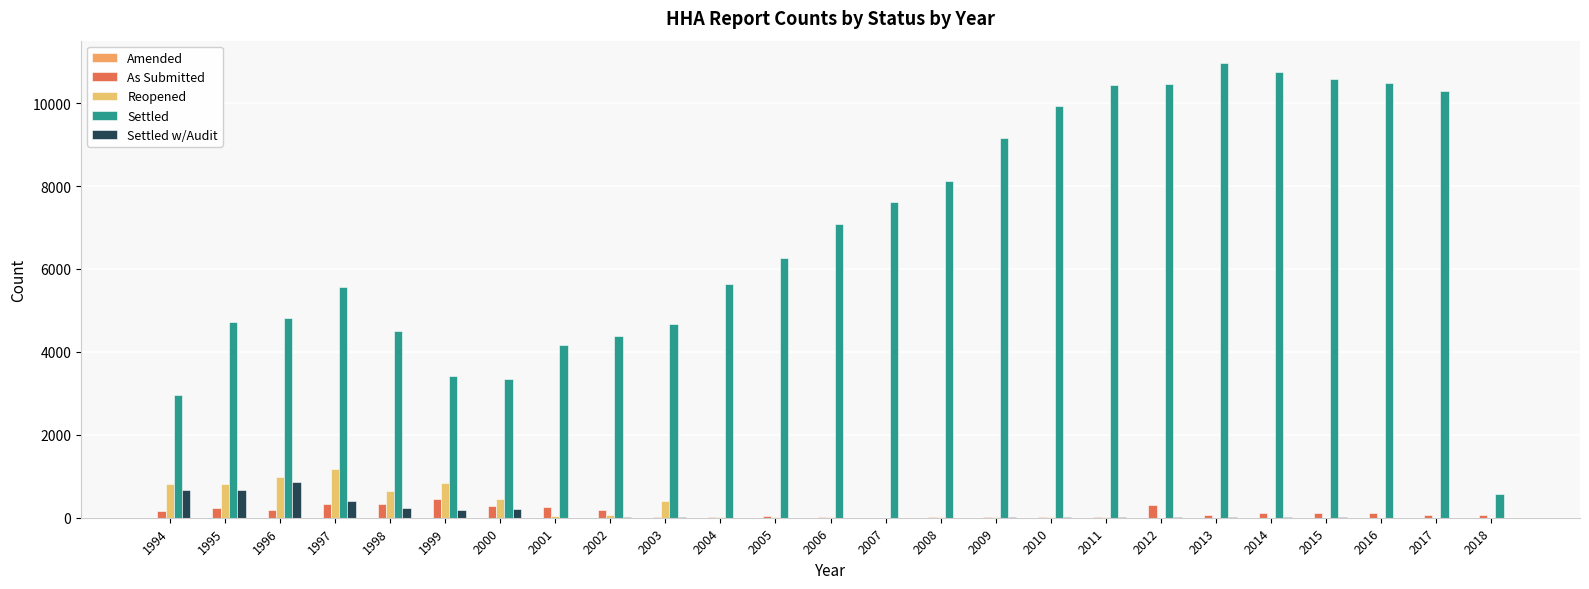

How many data points does each series have?

25